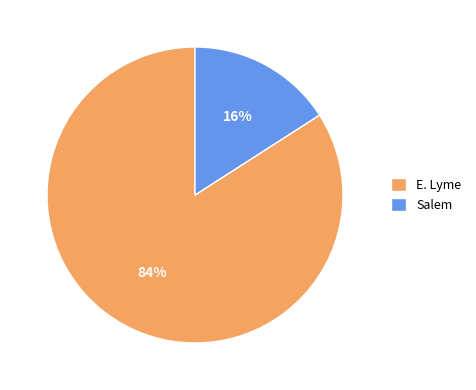

What percentage is the Salem slice, to the nearest percent?

16%